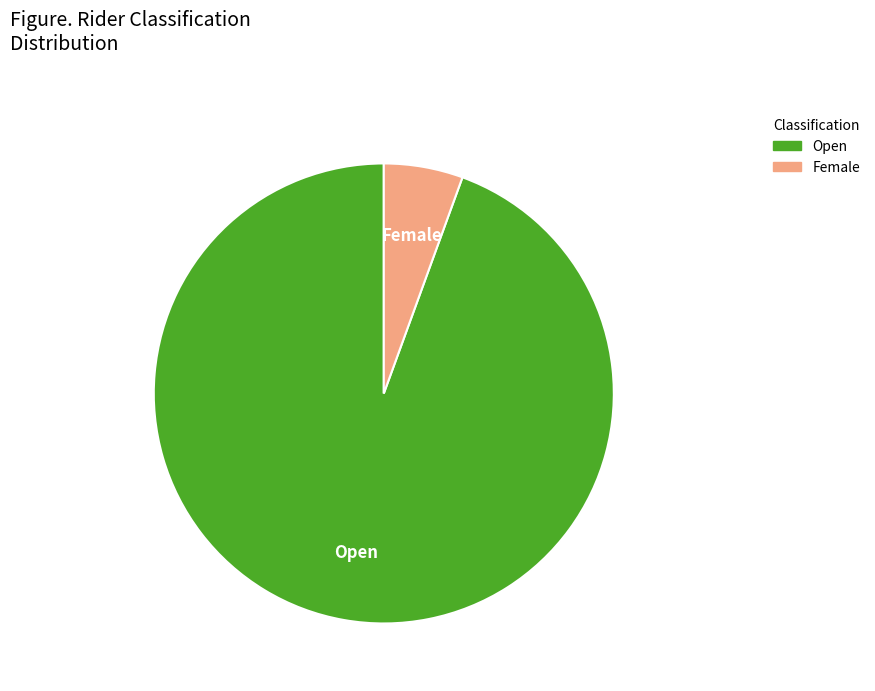

Does any single category account for the majority?

Yes